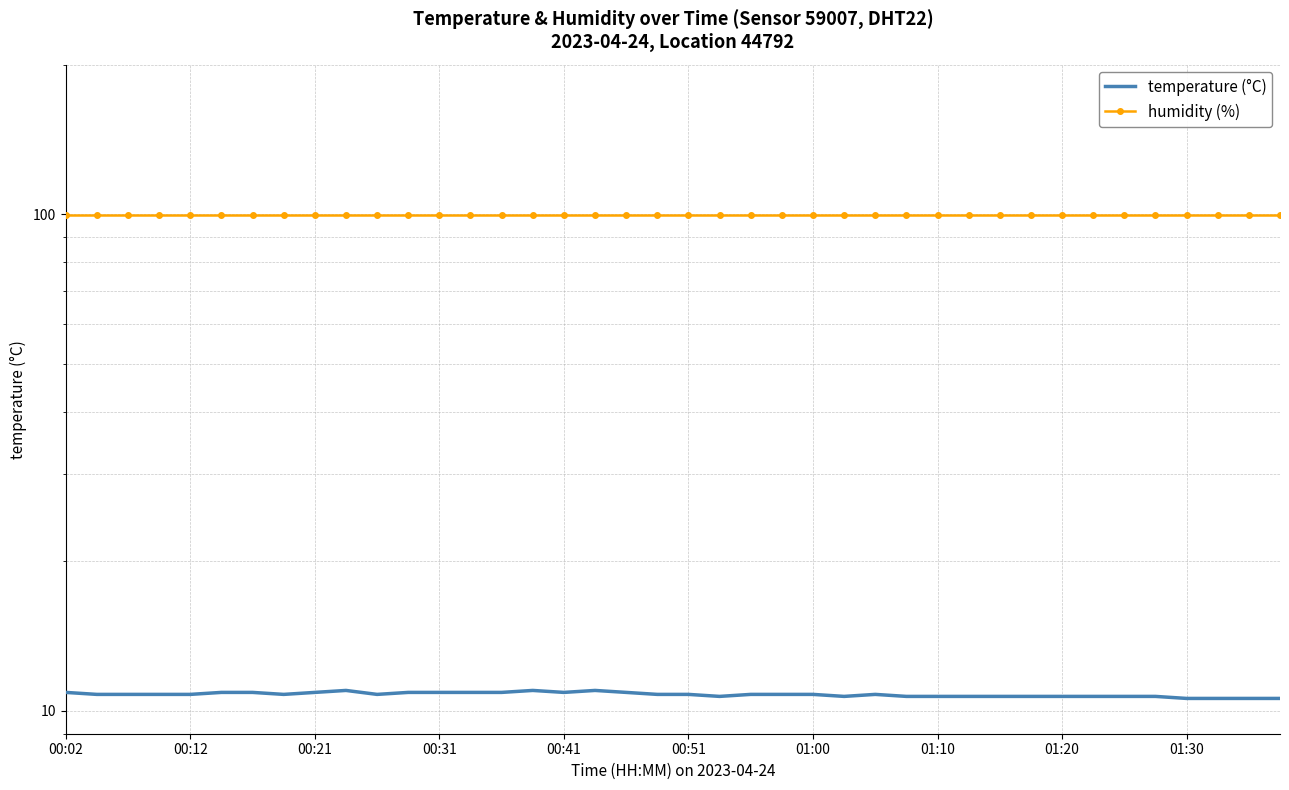

The value of humidity (%) at 00:12 is 131.6. True or false?

False